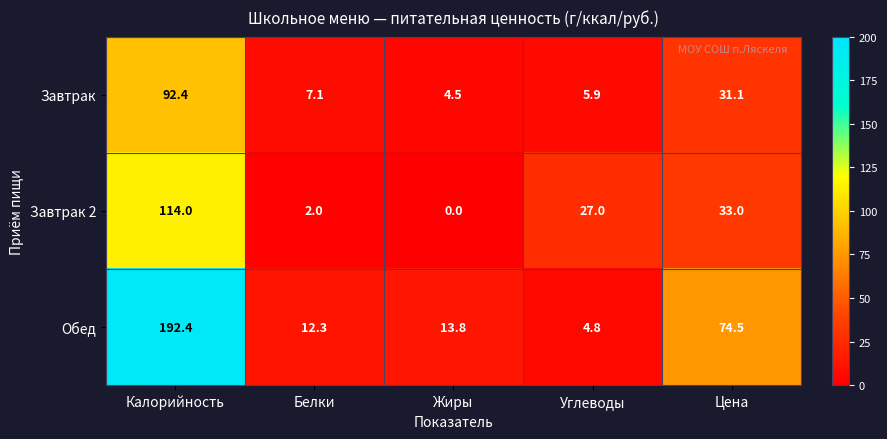

At which category is the sum across all series the highest?

Калорийность